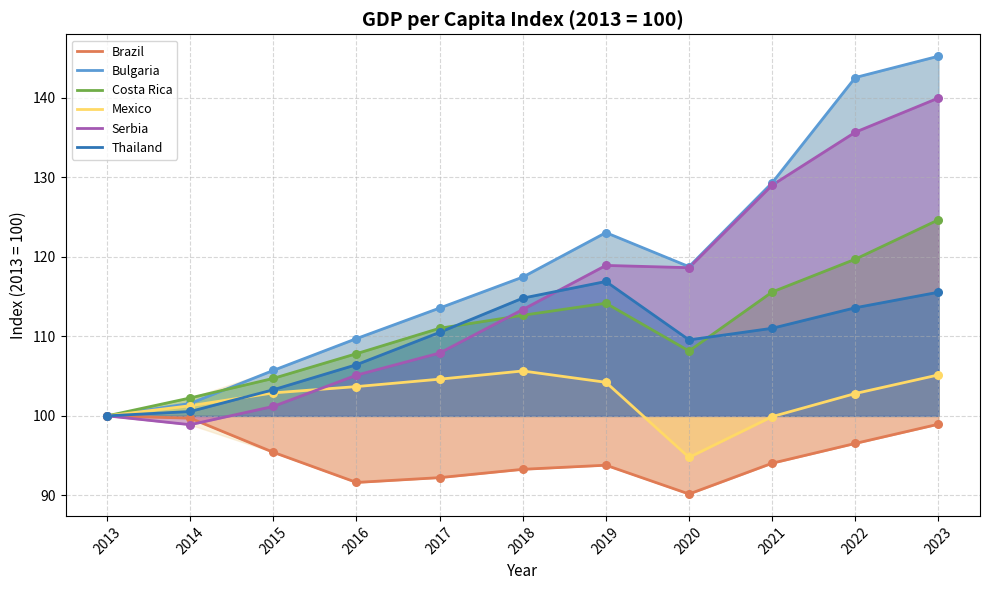

Is the value of Serbia at 2022 greater than the value of Bulgaria at 2016?

Yes